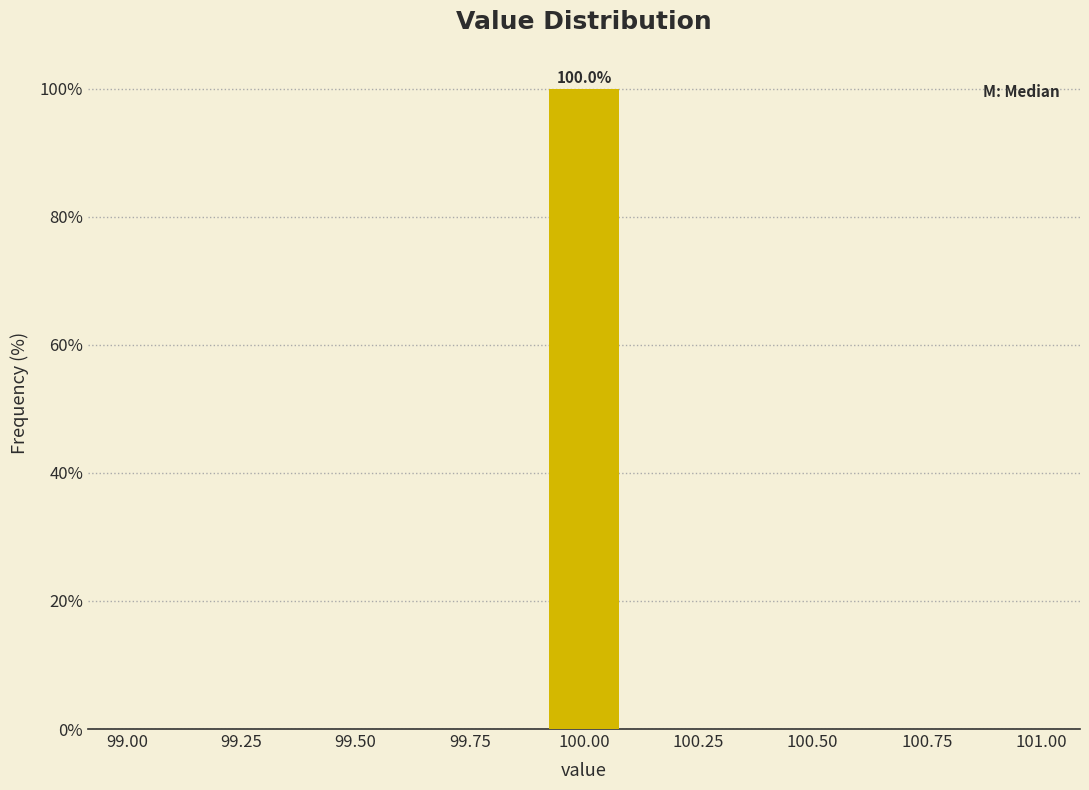

Read against the x-axis, roughly where is the centre of the tallest bar?

100.00